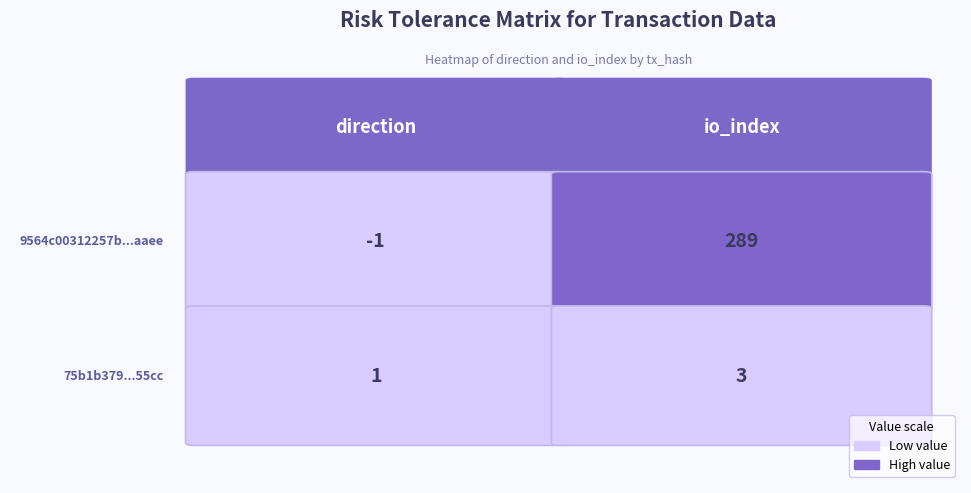

Which series has the widest spread of values?

9564c00312257b1933dc4fbf2086af51314faae